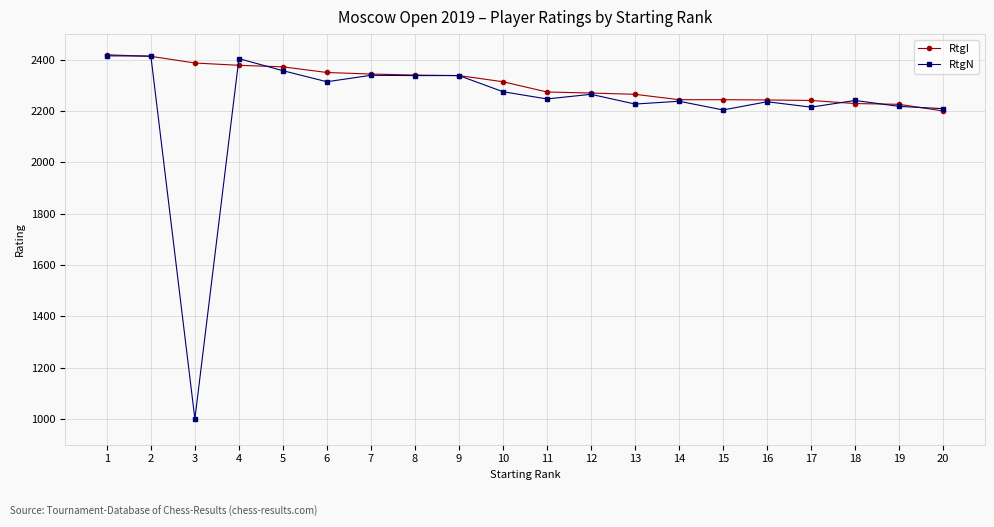

Where does the RtgN series first go above 2265?

1